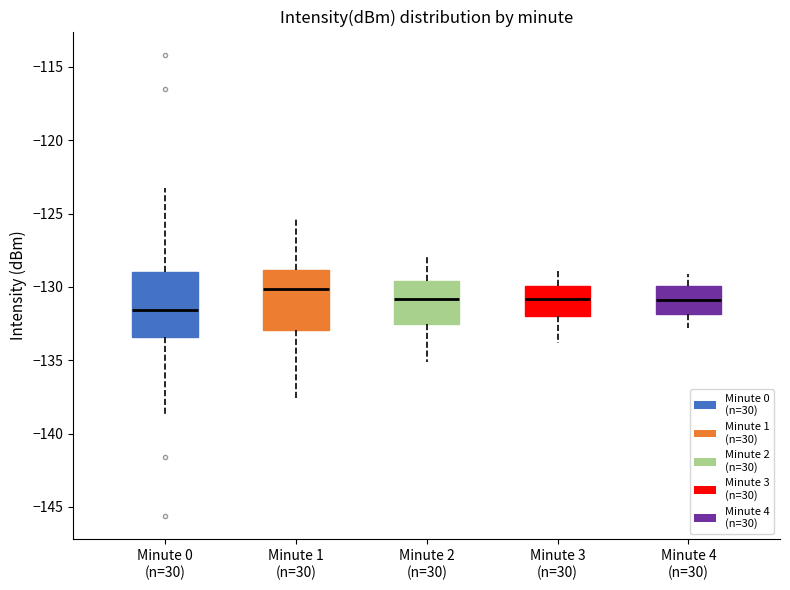

Which box's median line is the highest?

Minute 1 (n=30)